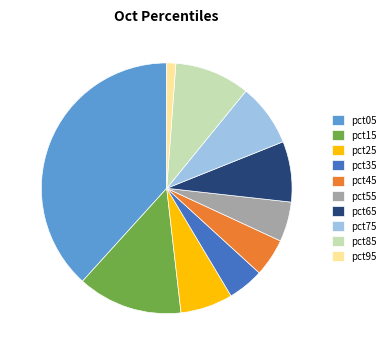

Do pct75 and pct65 together represent more than half of the pie?

No